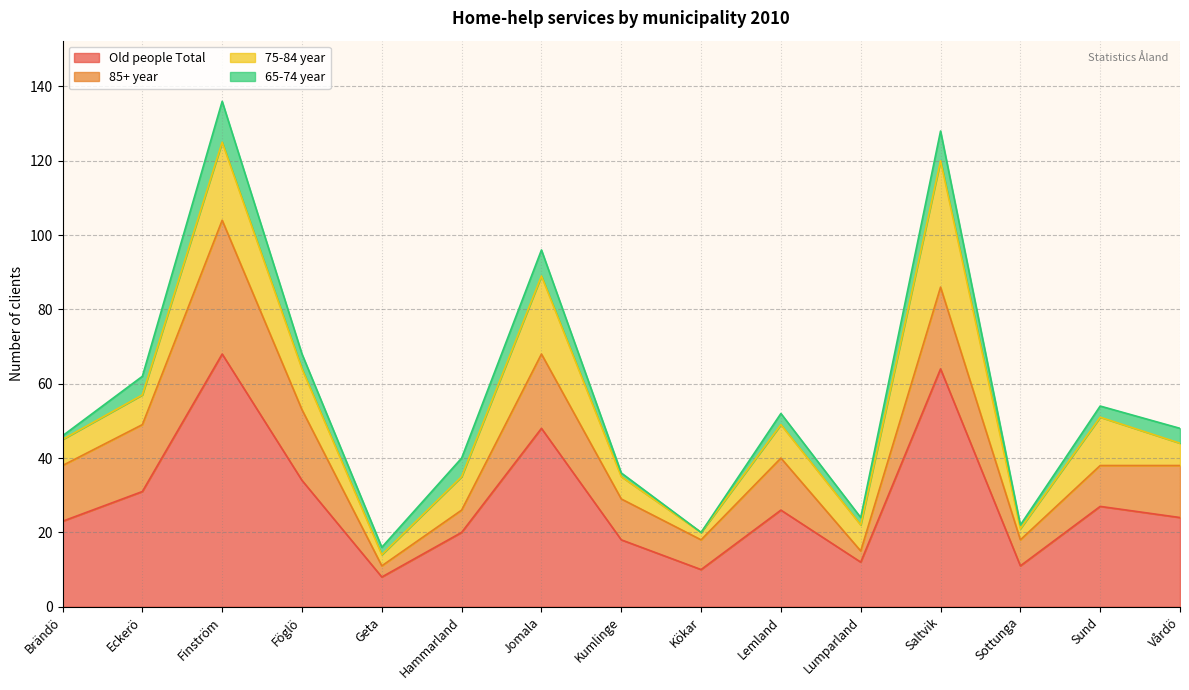

What is the label of the 14th point from the right?

Eckerö